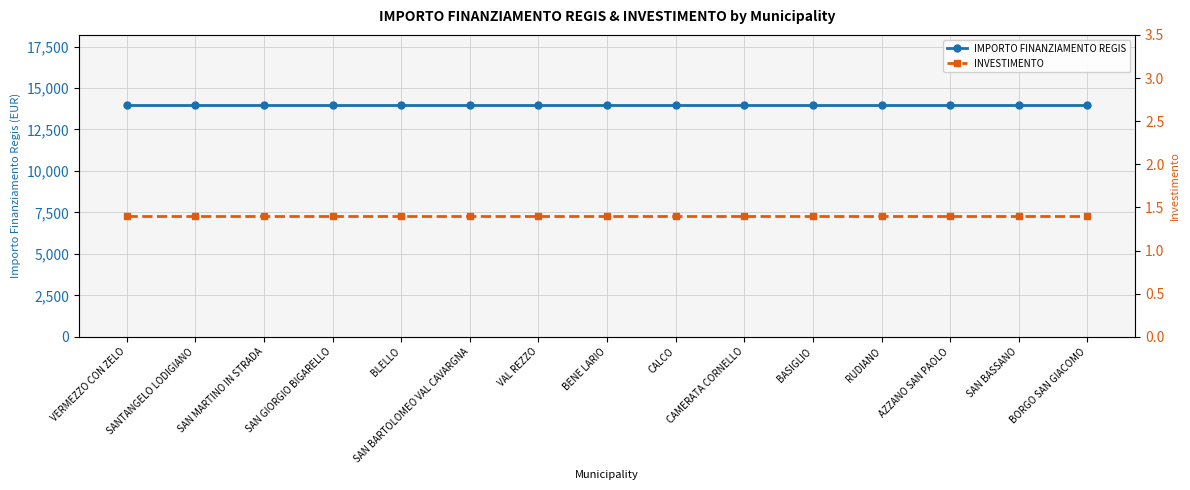

Which label corresponds to the smallest value in the chart?

VERMEZZO CON ZELO